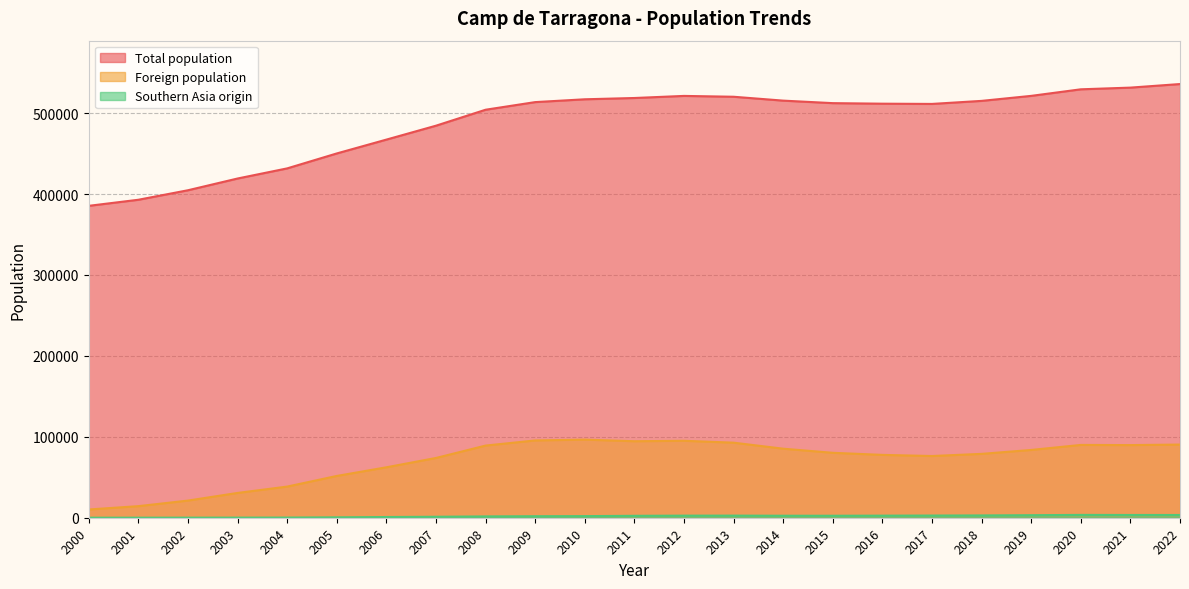

What is the maximum value shown in the chart?

535907